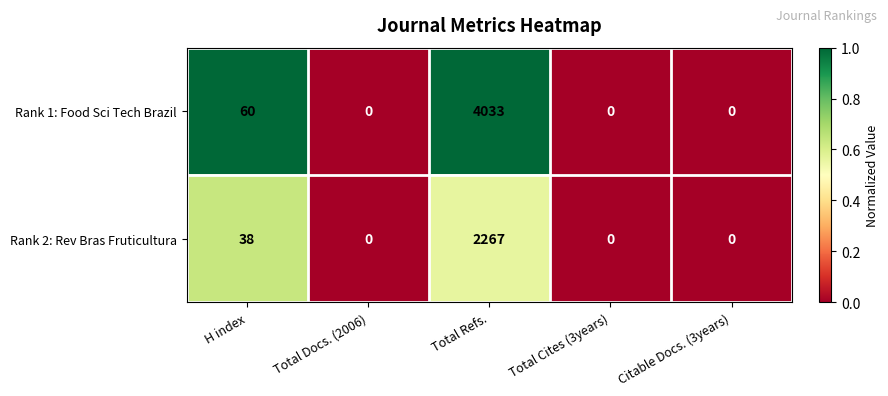

Where is Rank 1: Food Sci Tech Brazil nearest to the value 2016?

H index